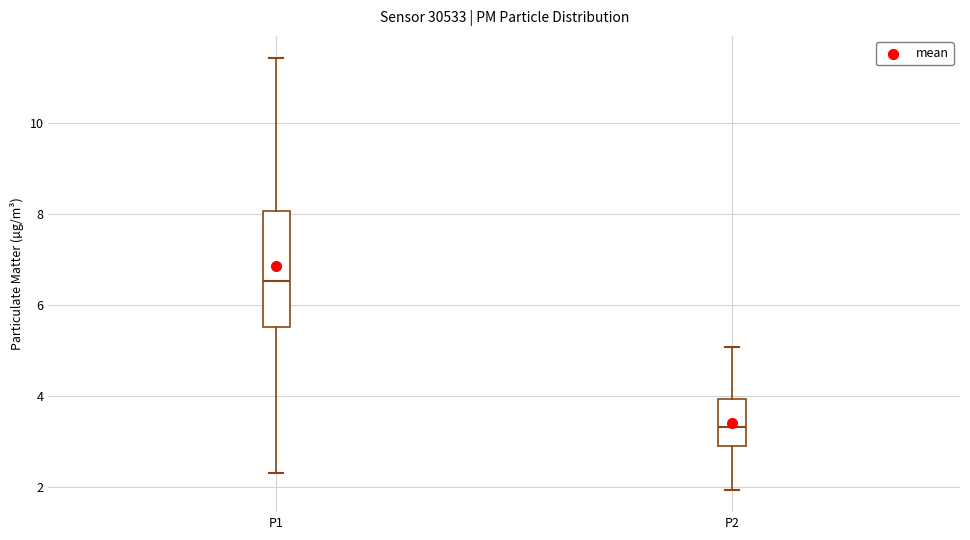

Reading left to right, transcribe this box plot: for each box, give where its median line is, the range the box spans, and where its two whiskers end, as read against the y-axis. The values are not printed on the chart, so give them approximately, as read against the axis.

P1: median 6.6, box 5.6 to 8.0, whiskers 2.4 to 11.4
P2: median 3.4, box 3.0 to 4.0, whiskers 2.0 to 5.0